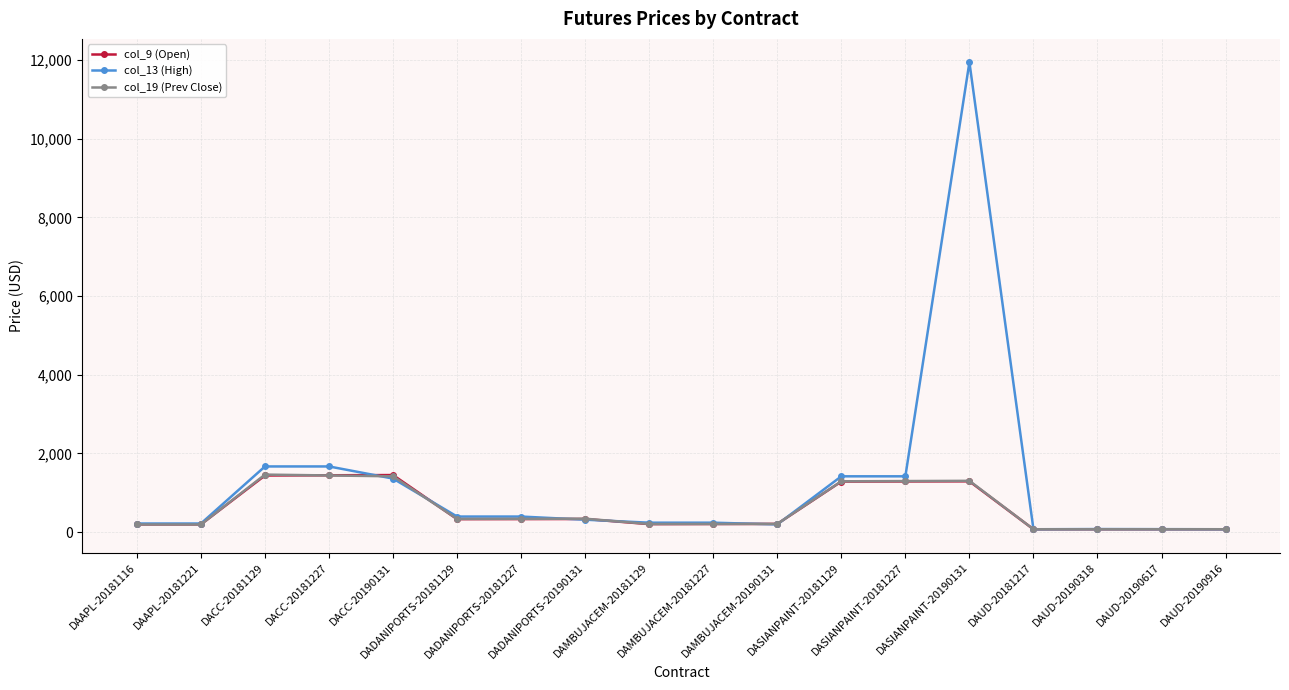

At how many categories does at least one series exceed 2301?

1